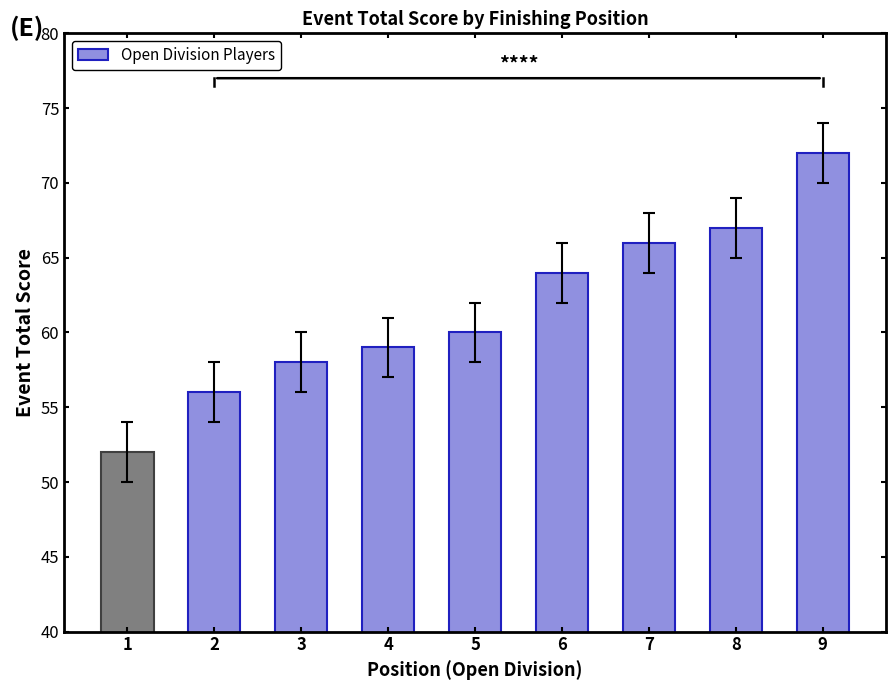

Between 7 and 3, which is larger?

7